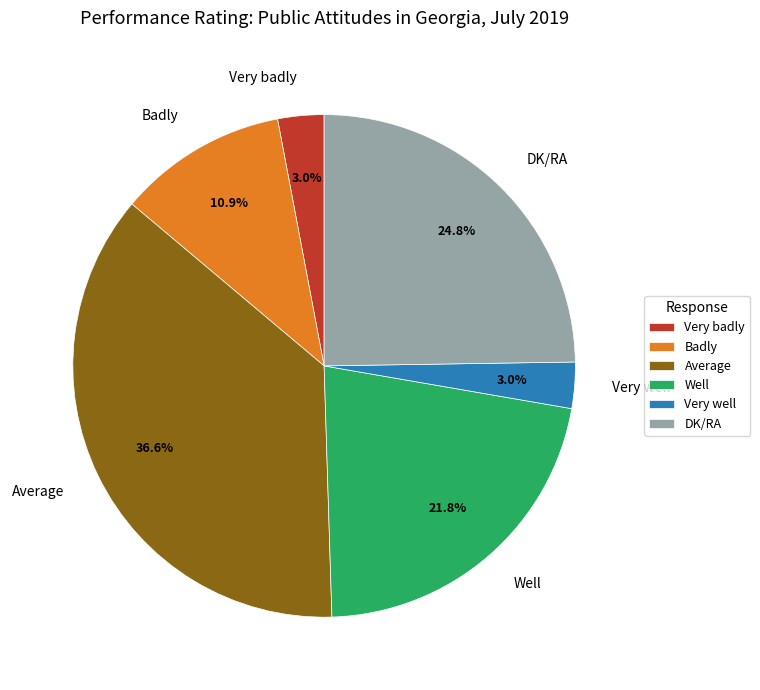

What is the largest slice in the pie chart?

Average